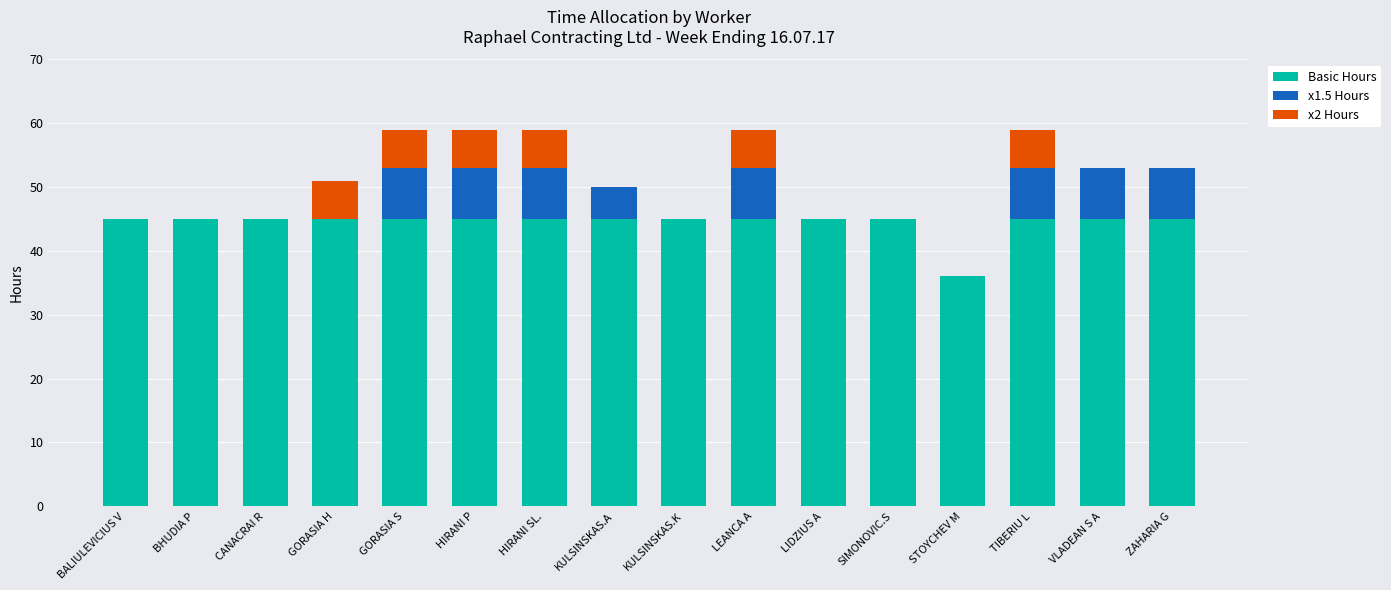

Is it true that Basic Hours equals 45 at HIRANI P?

True